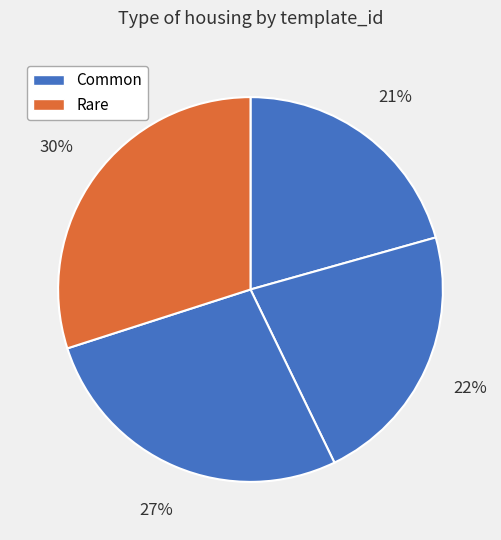

How many segments does this pie chart have?

4